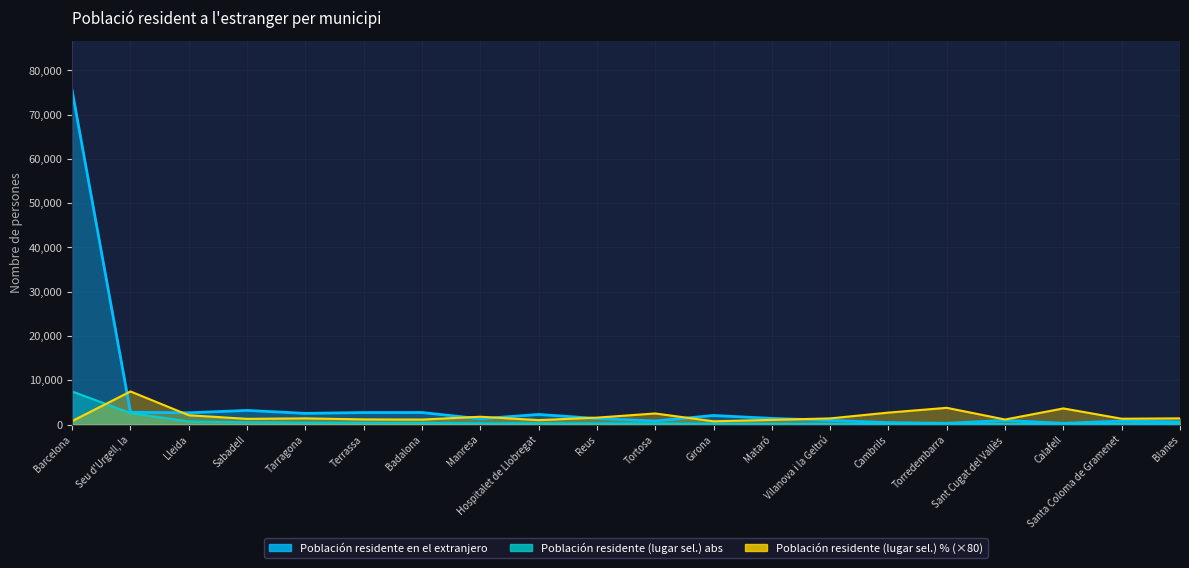

What is the greatest value displayed?

75425.0